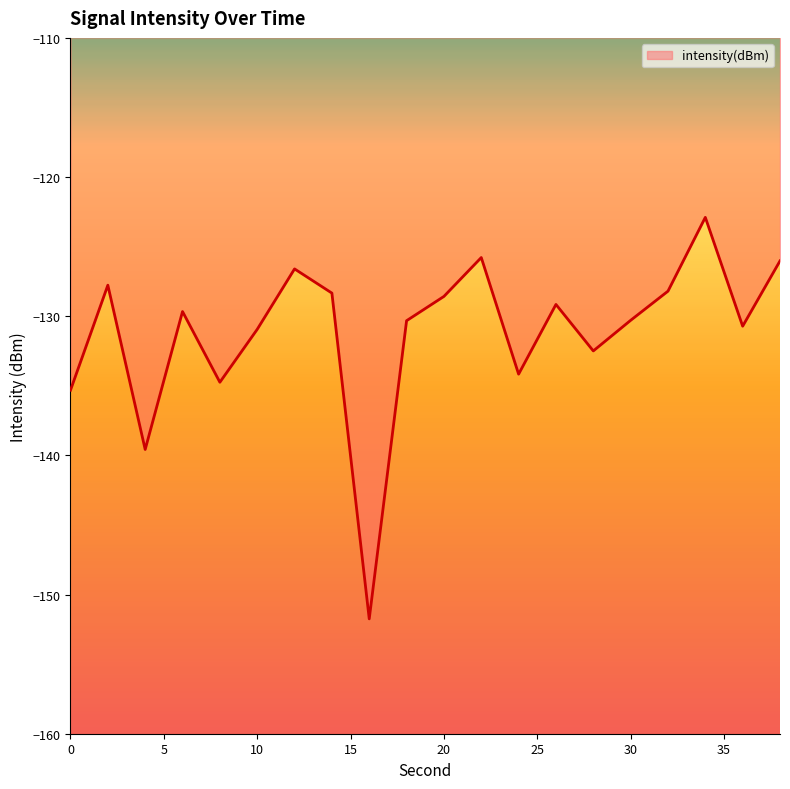

What is the minimum value shown in the chart?

-151.7